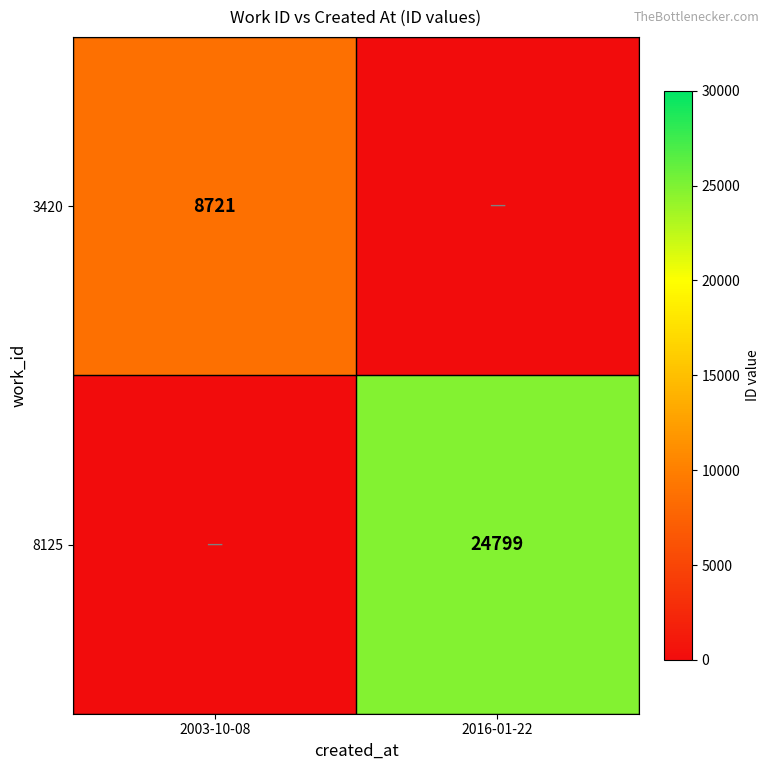

What is the greatest value displayed?

24799